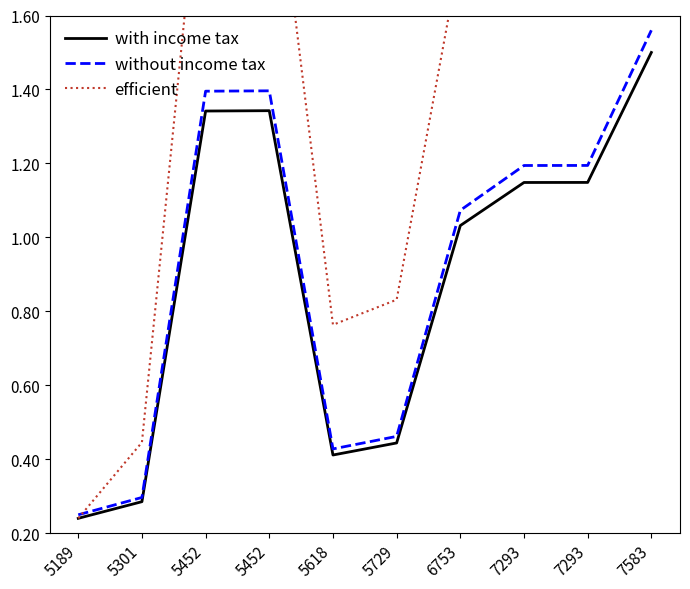

The with income tax series shows 0.4 at 5301. True or false?

False